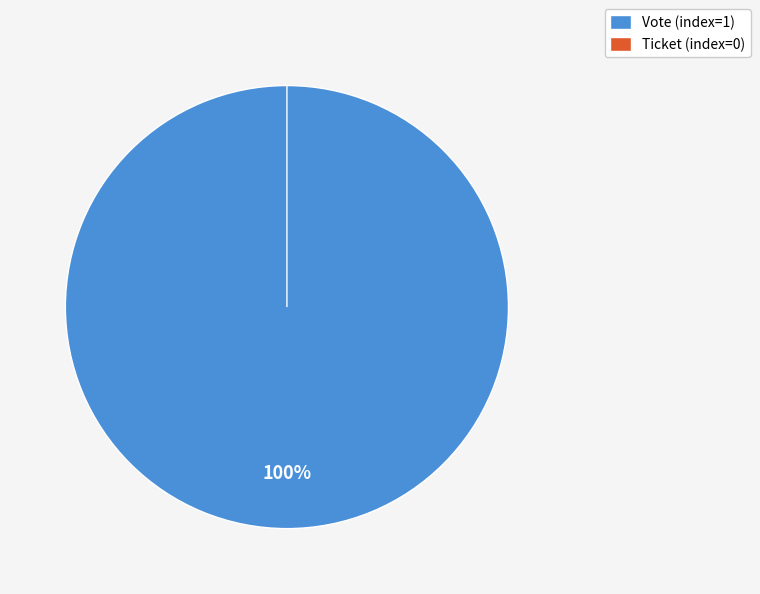

To the nearest percent, what percentage of the pie is Vote?

100%